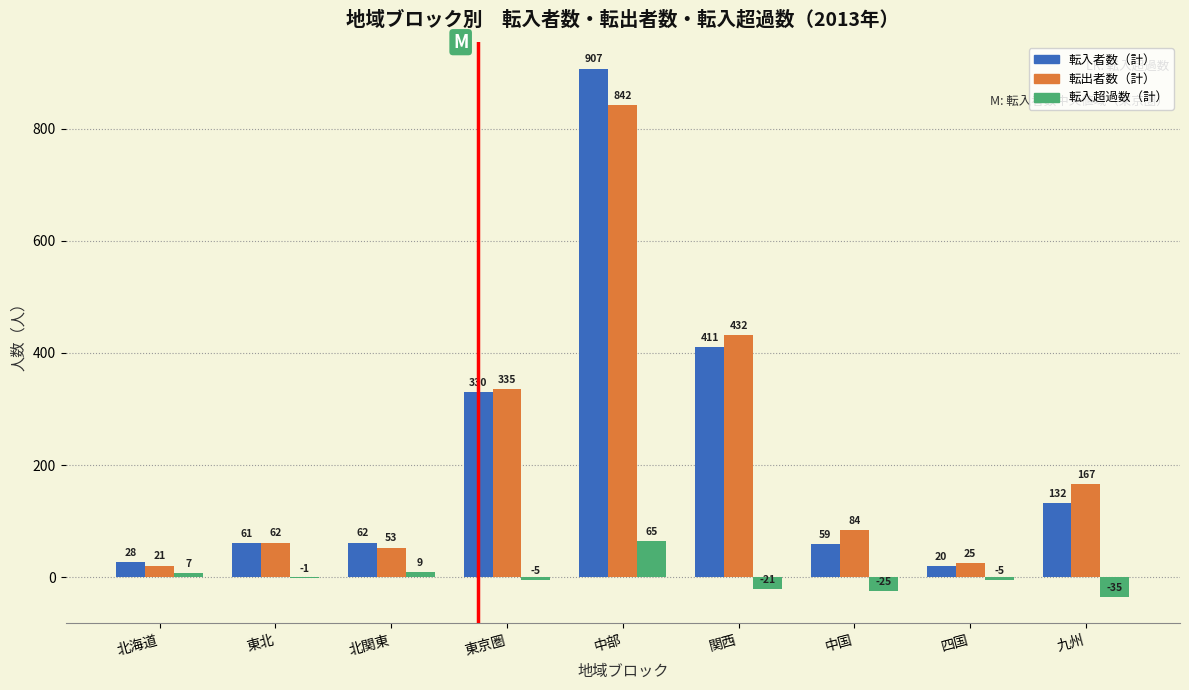

Reading left to right, extract all data points from this chart.

転入者数（計）: 北海道=28	東北=61	北関東=62	東京圏=330	中部=907	関西=411	中国=59	四国=20	九州=132
転出者数（計）: 北海道=21	東北=62	北関東=53	東京圏=335	中部=842	関西=432	中国=84	四国=25	九州=167
転入超過数（計）: 北海道=7	東北=-1	北関東=9	東京圏=-5	中部=65	関西=-21	中国=-25	四国=-5	九州=-35